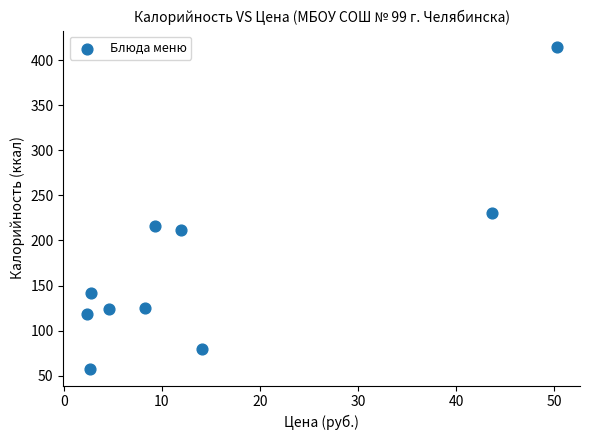

What Y value in the scatter plot is closest to 236?

230.0